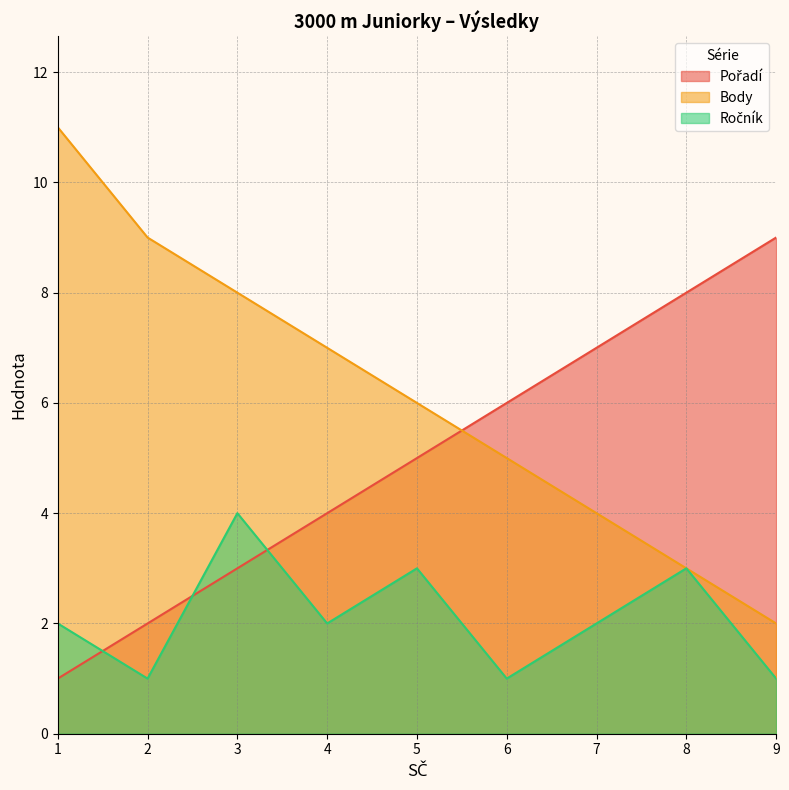

What are all the series names shown in the legend?

Pořadí, Body, Ročník